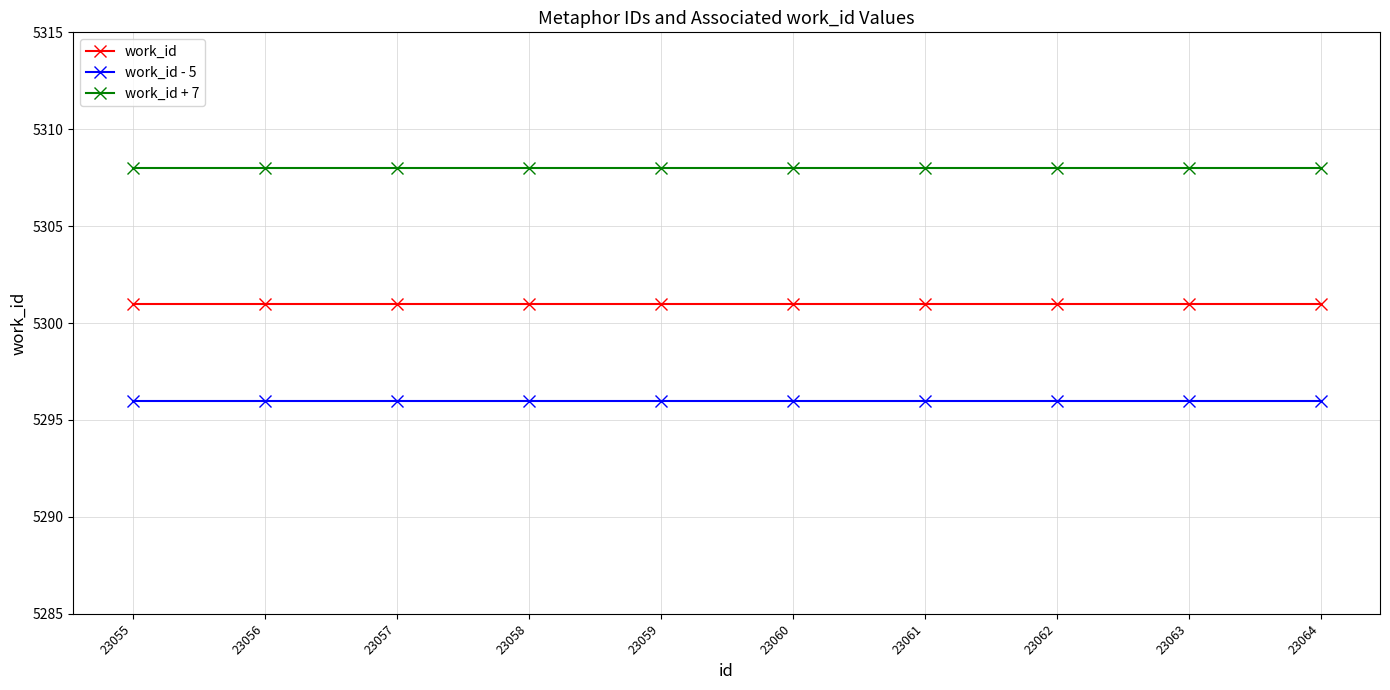

True or false: work_id and work_id + 7 cross at least once.

False